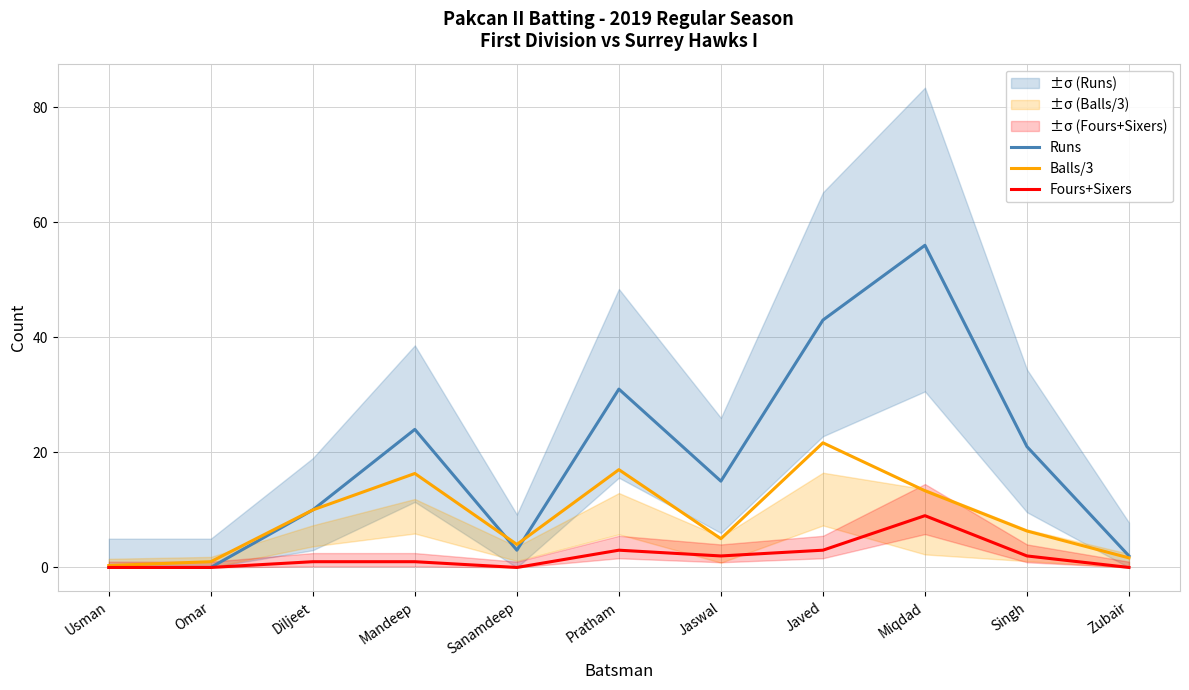

What is the difference between the Balls/3 values at Usman and Pratham?

16.7